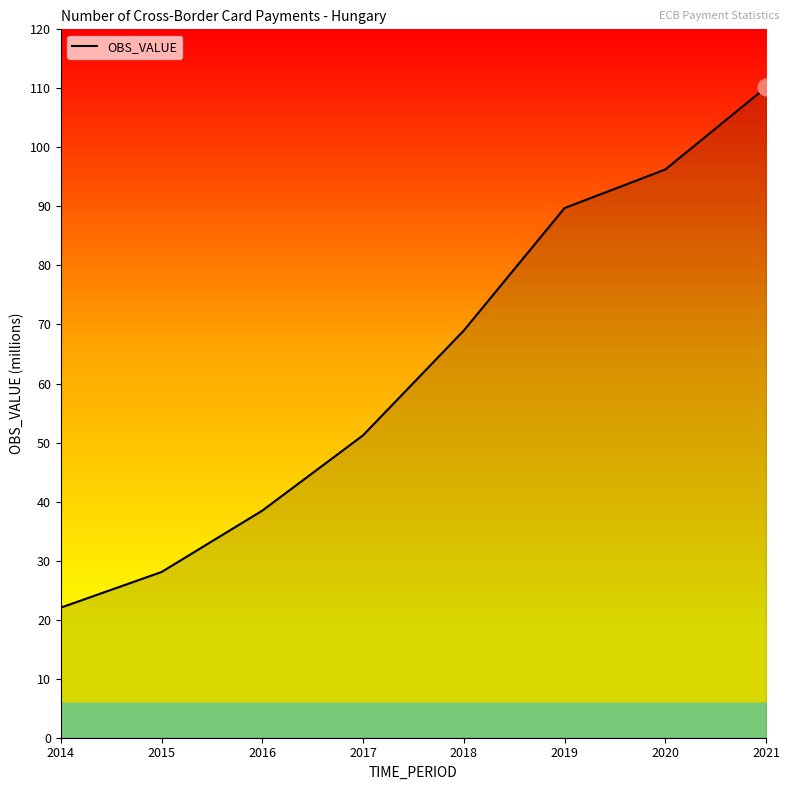

Which has a higher value, 2014 or 2019?

2019